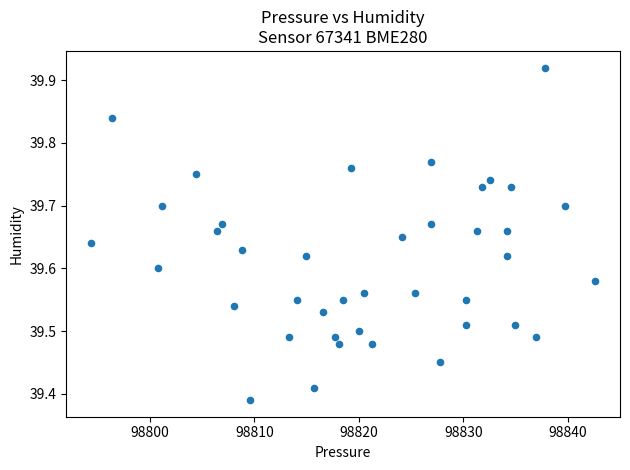

What is the range of X values (max minus min)?

48.2